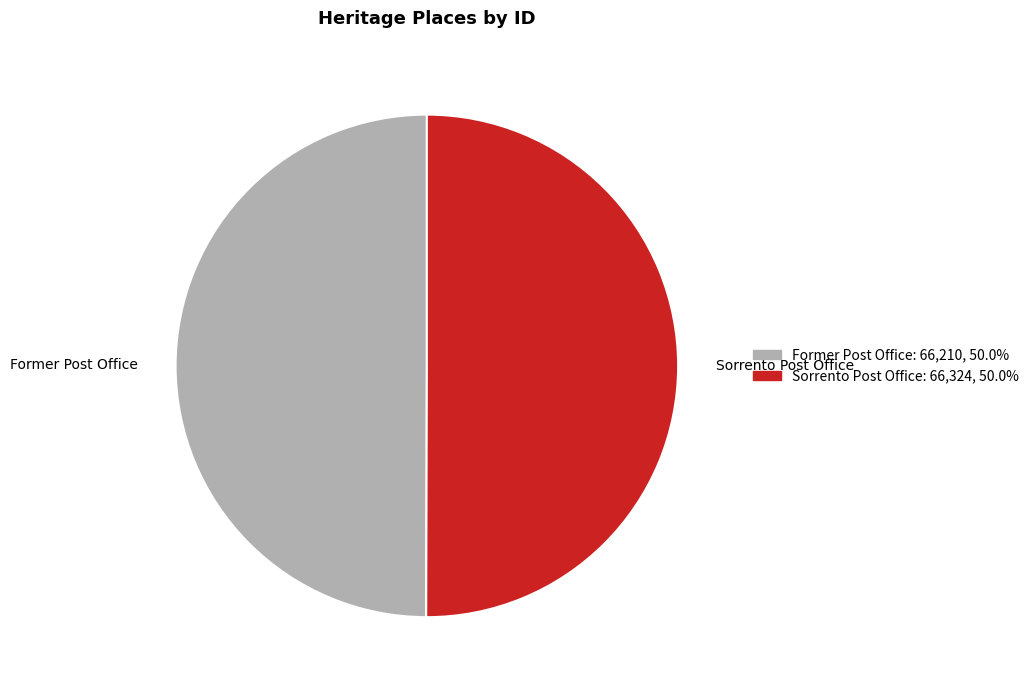

Is the sum of Sorrento Post Office and Former Post Office greater than half?

Yes